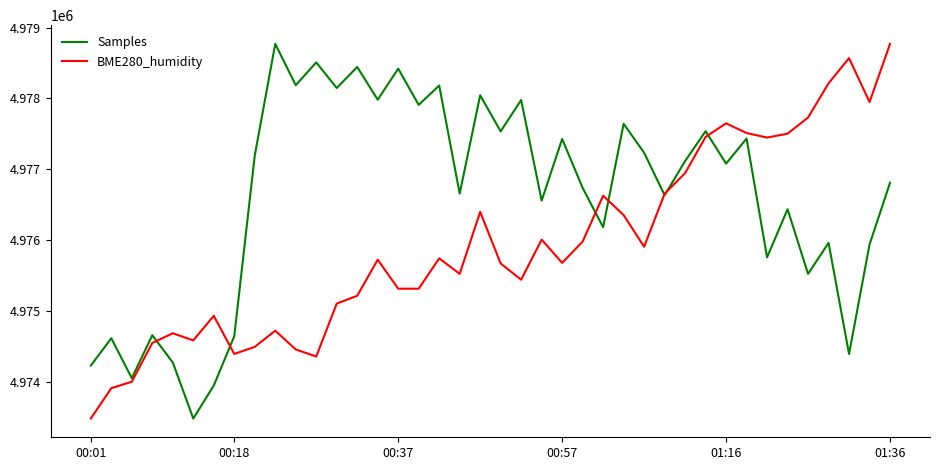

List the series in order of their overall mean, lowest first.

BME280_humidity, Samples